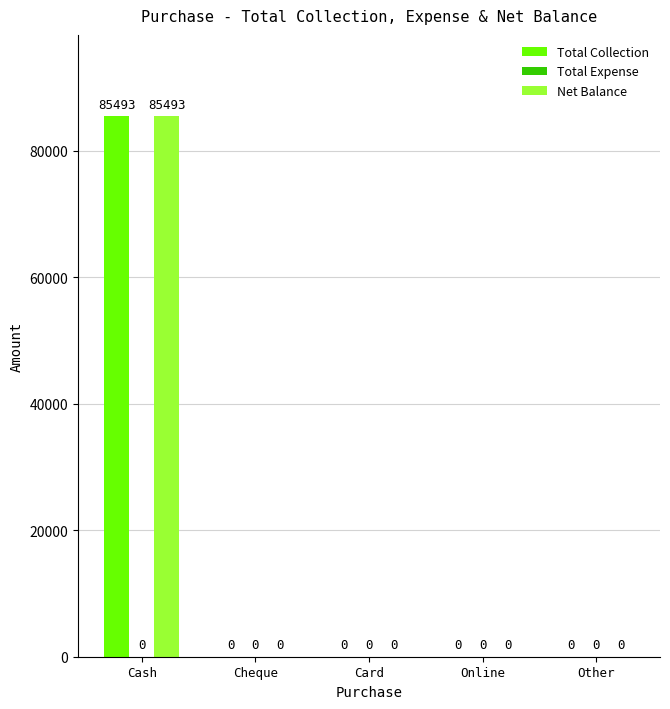

At which category is the sum across all series the highest?

Cash